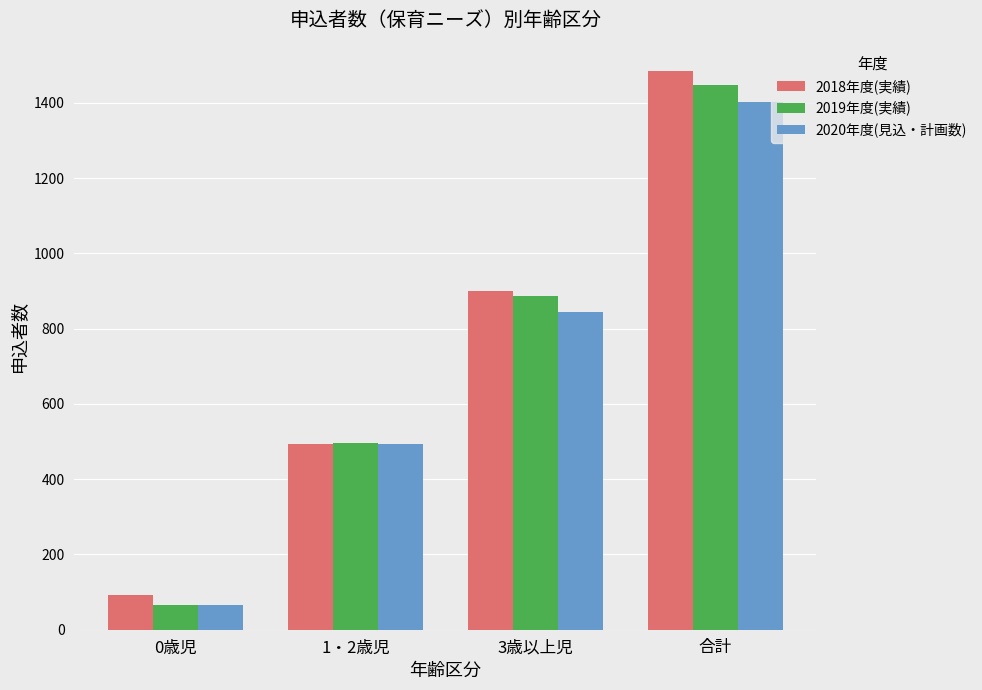

Count the number of data series in this chart.

3